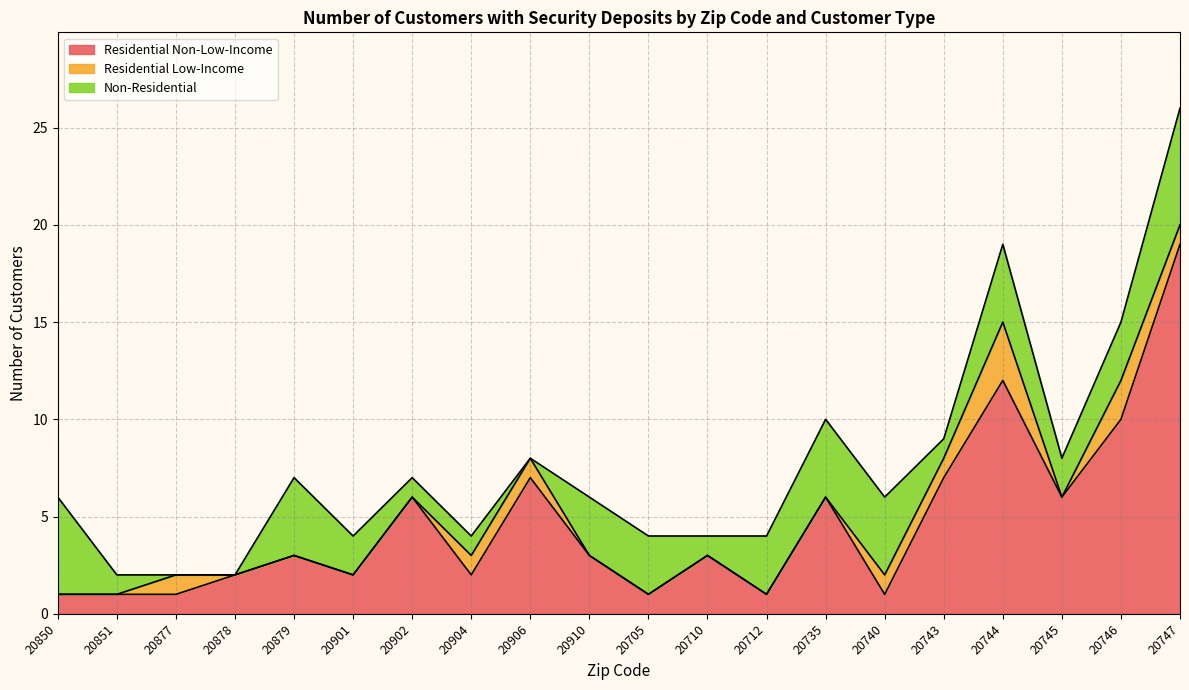

Count the number of data series in this chart.

3